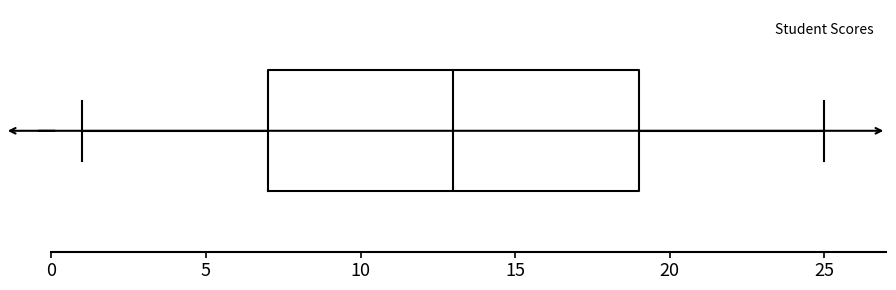

Read this box plot against the x-axis: the position of the median line, the range covered by the box, and the ends of both whiskers. The values are not printed on the chart, so give them approximately, as read against the axis.

median 13, box 7 to 19, whiskers 1 to 25